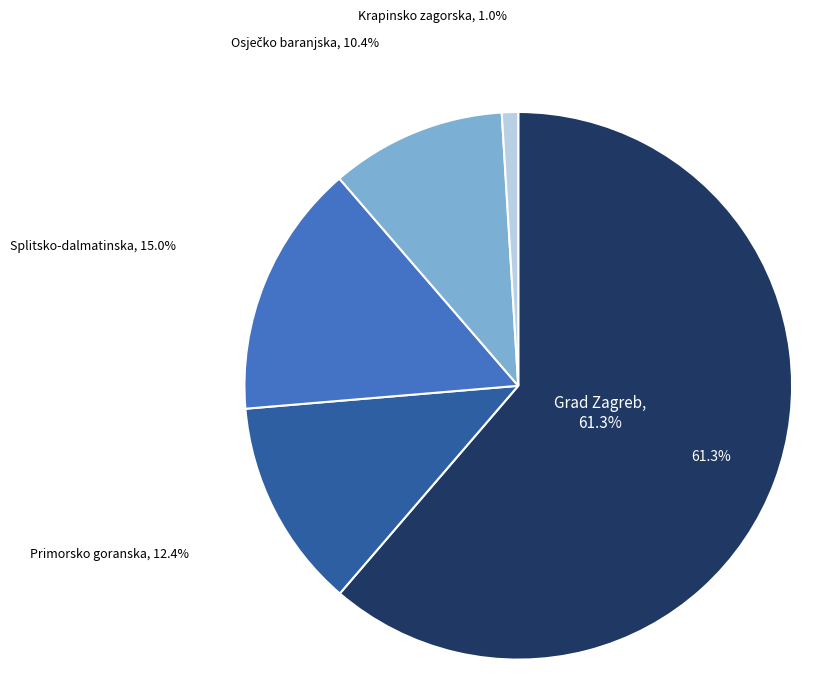

The Primorsko goranska slice represents 12% of the pie. True or false?

True